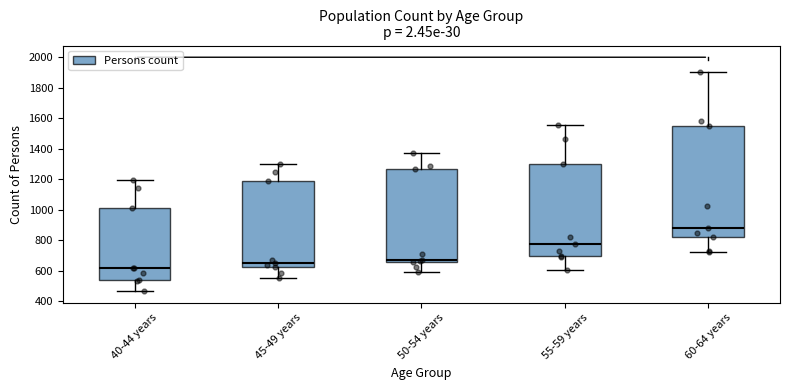

Reading left to right, read every box against the y-axis: the position of its median line, the range the box covers, and the ends of its whiskers. The values are not printed on the chart, so give them approximately, as read against the axis.

40-44 years: median 620, box 540 to 1020, whiskers 460 to 1200
45-49 years: median 660, box 620 to 1180, whiskers 560 to 1300
50-54 years: median 680, box 660 to 1260, whiskers 600 to 1380
55-59 years: median 780, box 700 to 1300, whiskers 600 to 1560
60-64 years: median 880, box 820 to 1560, whiskers 720 to 1900